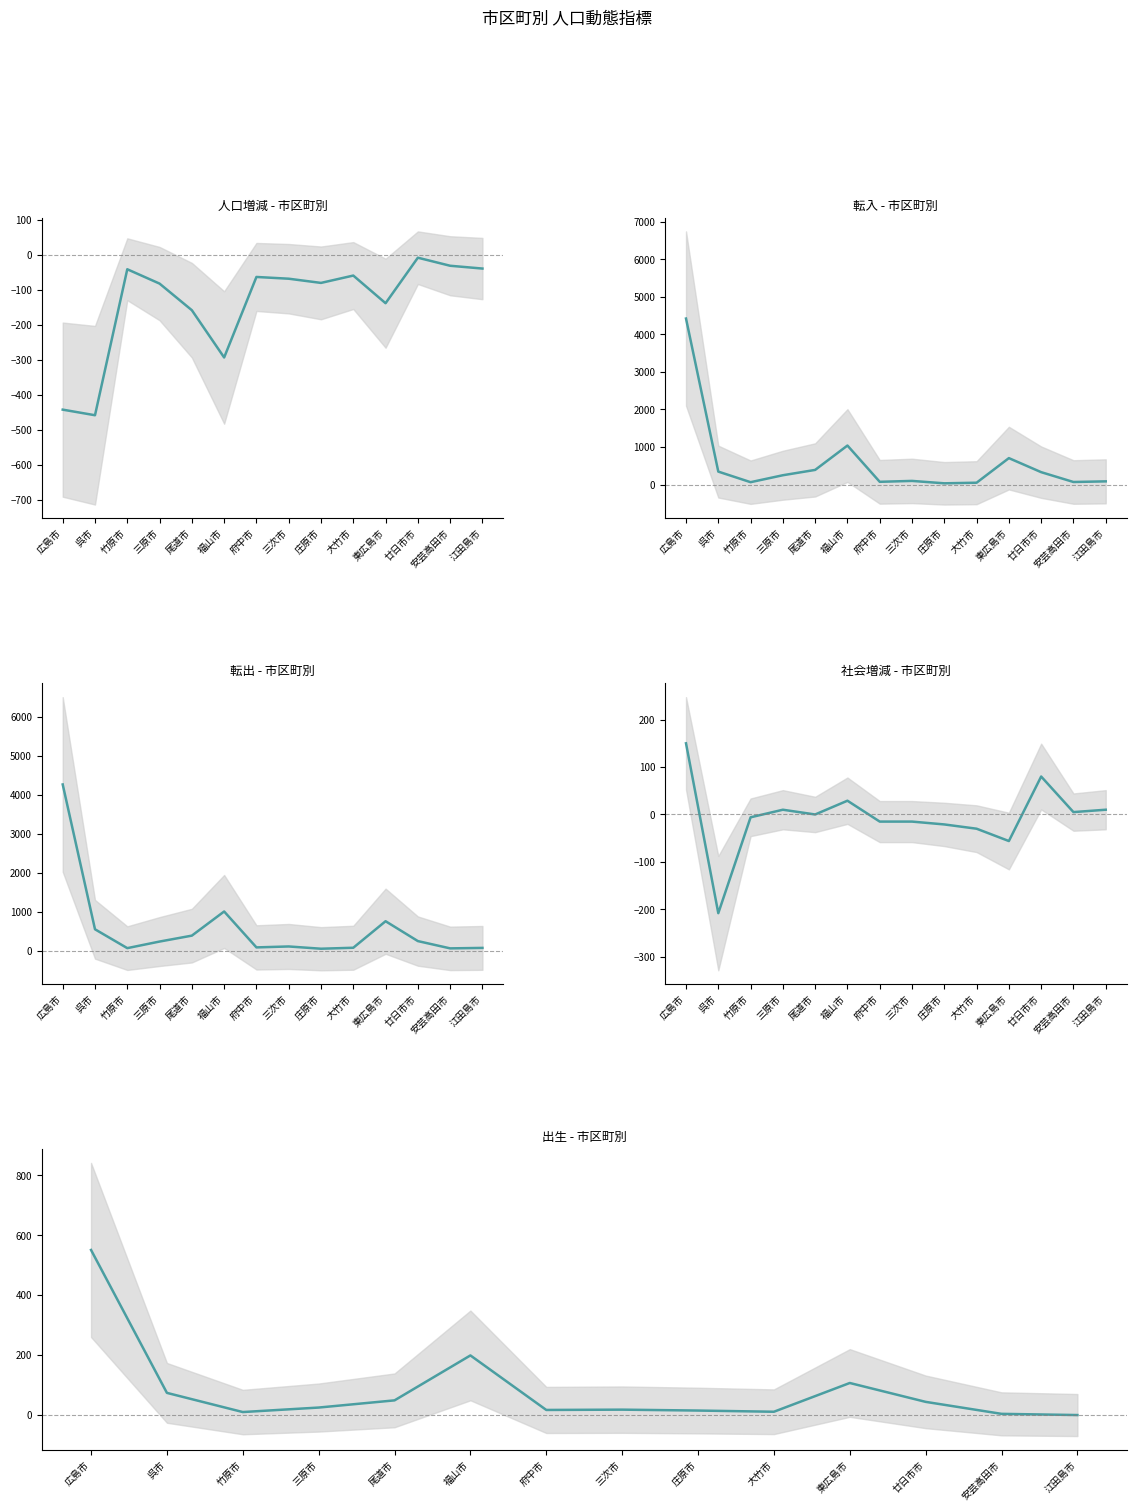

Where is 転出 nearest to the value 2163?

福山市